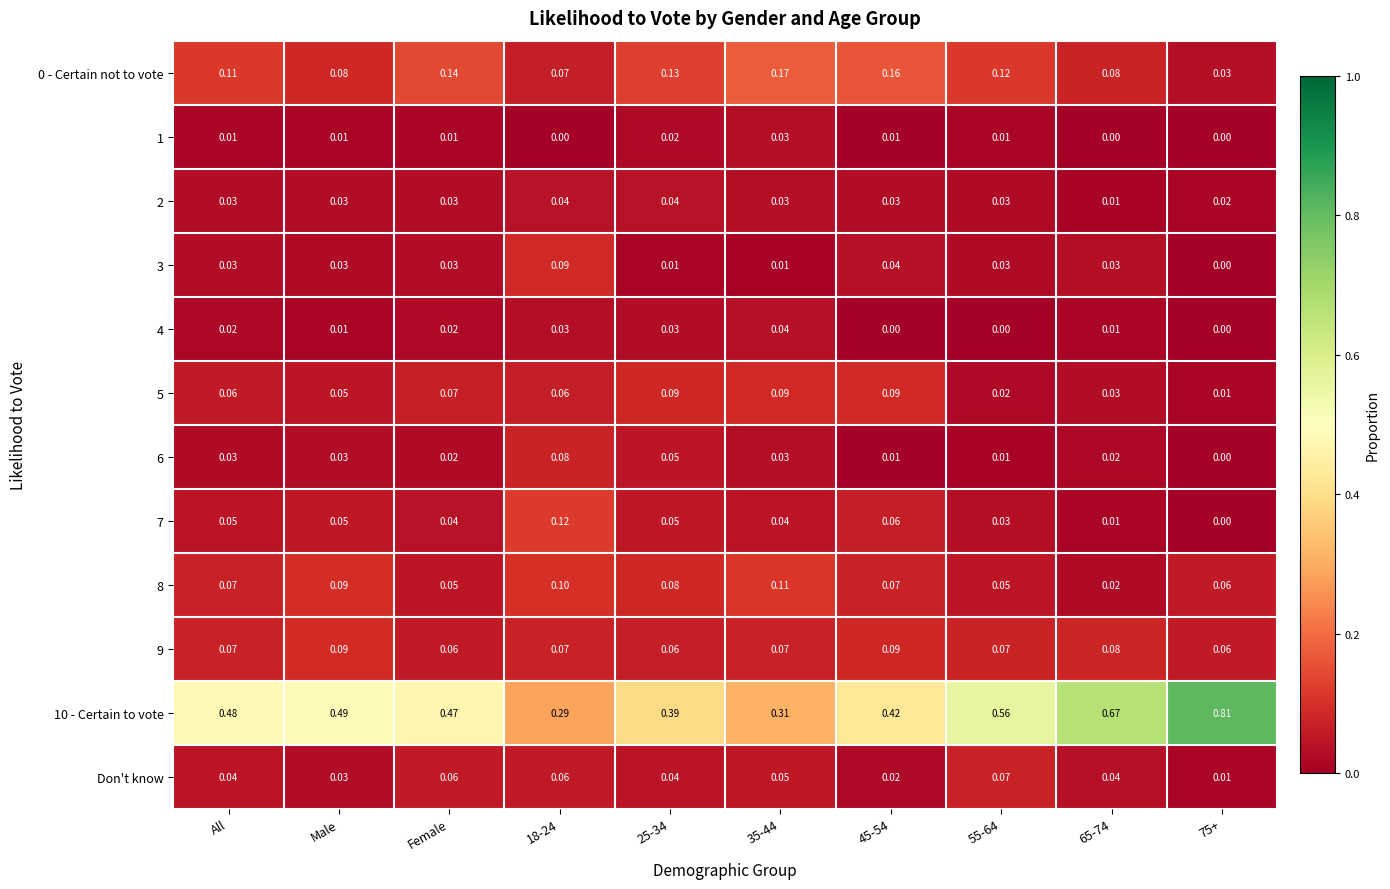

At how many categories does at least one series exceed 0?

10